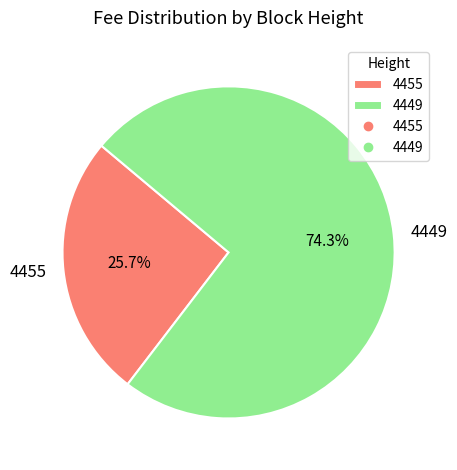

Rank the categories by value from lowest to highest.

4455, 4449